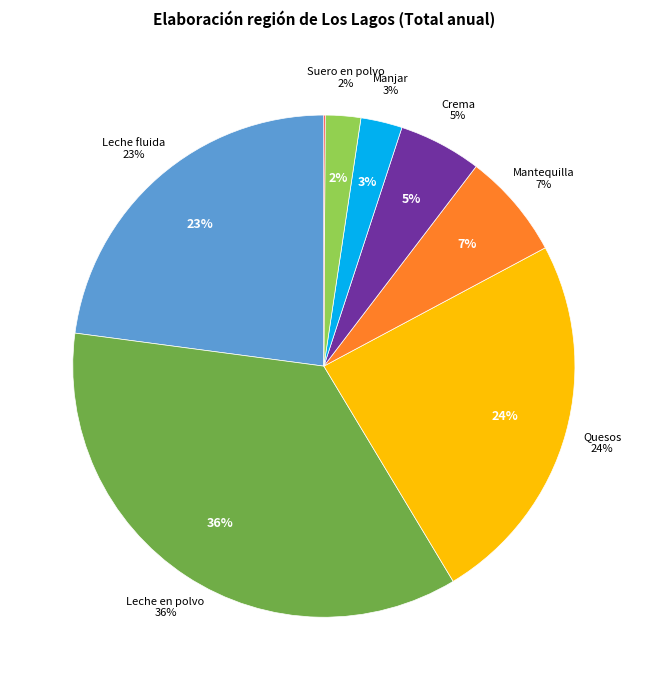

What is the largest slice in the pie chart?

Leche en polvo